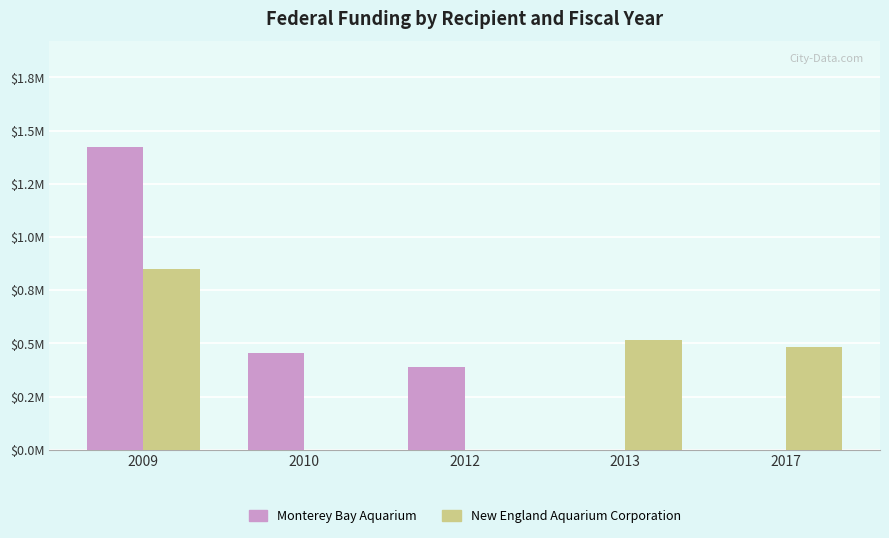

What is the sum of all Monterey Bay Aquarium values?

2.3